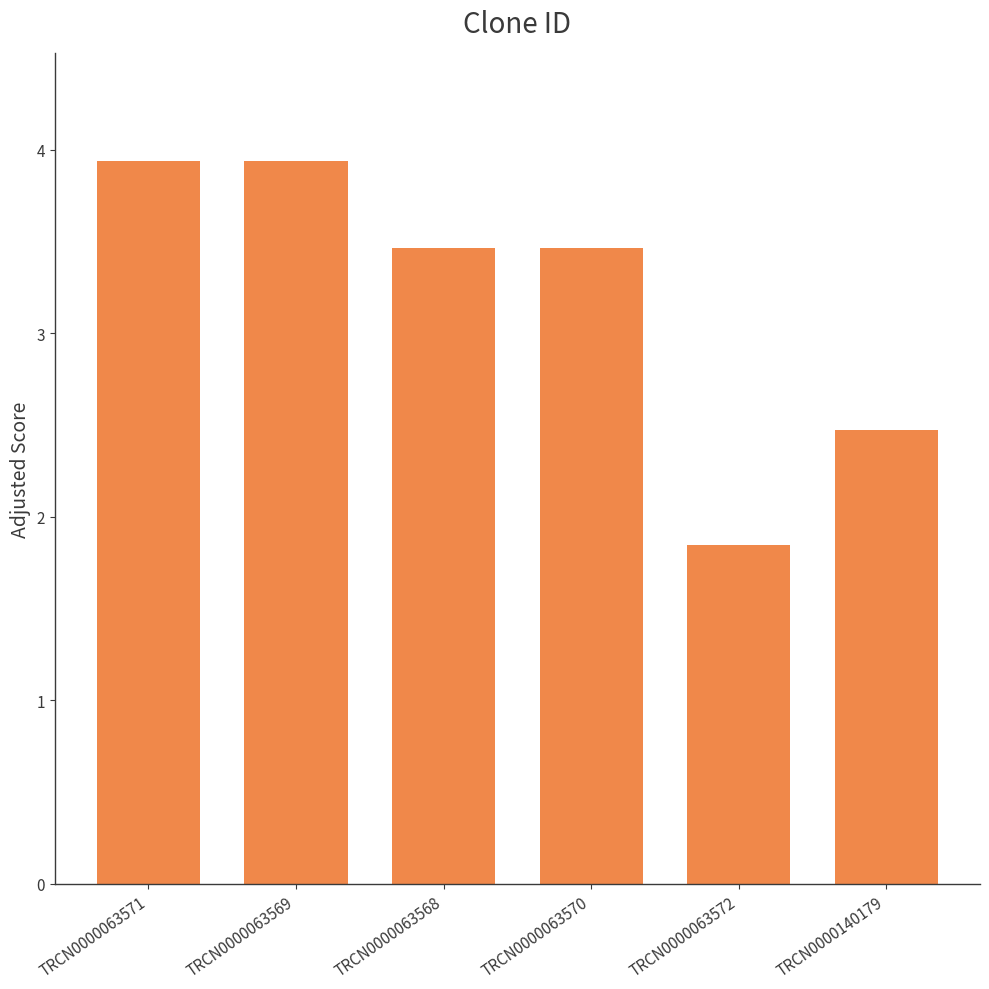

What is the sum of the values at TRCN0000063568 and TRCN0000063572?

5.3